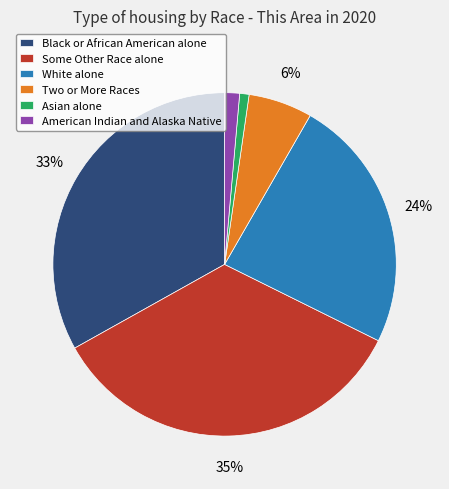

Count the number of slices in the pie.

6